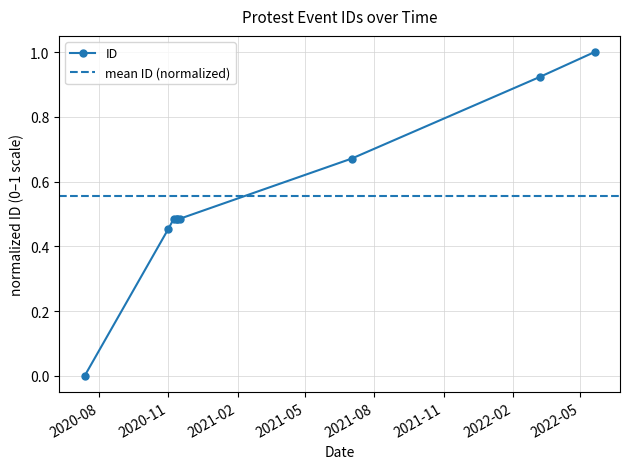

What is the label of the 9th point from the left?

2022-05-20